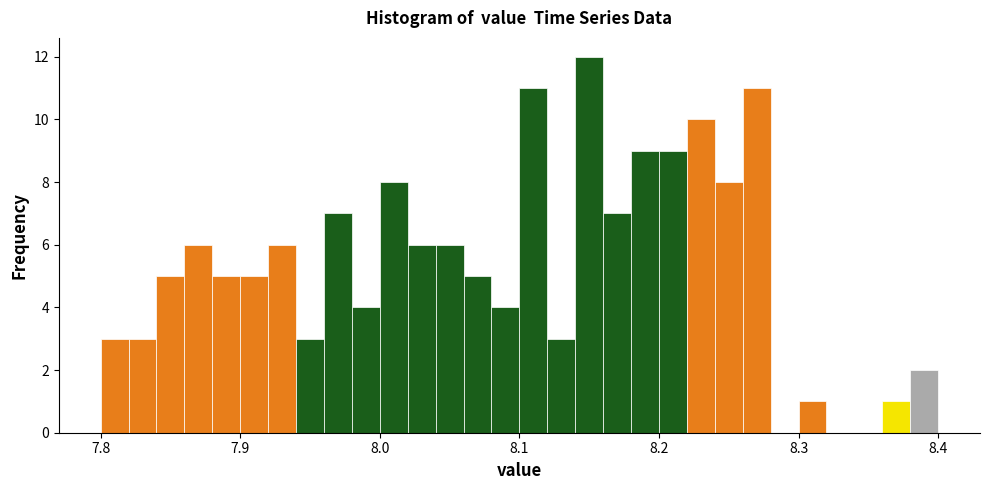

Around what value on the x-axis is the tallest bar? Give the approximate position of its centre, as read against the axis.

8.15